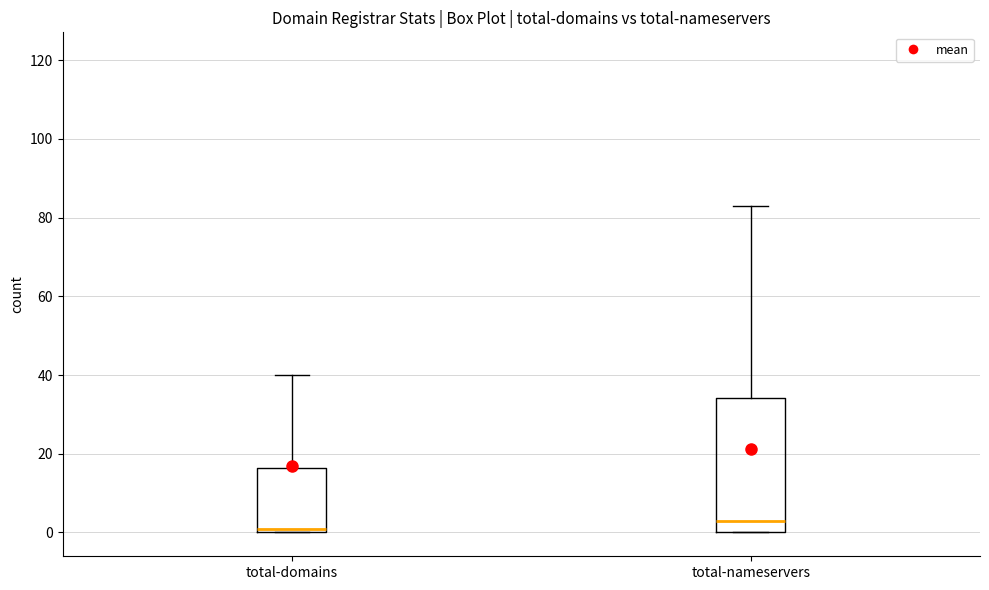

Comparing the boxes themselves (not the whiskers), which one is the tallest?

total-nameservers